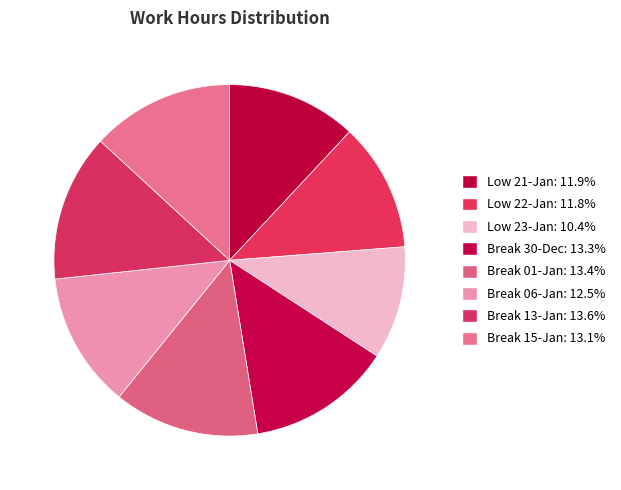

How many segments does this pie chart have?

8